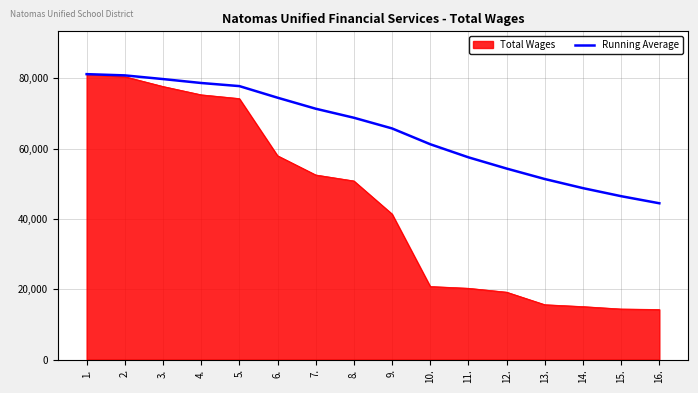

Is the value of Running Average at 8. greater than the value of Total Wages at 5.?

No